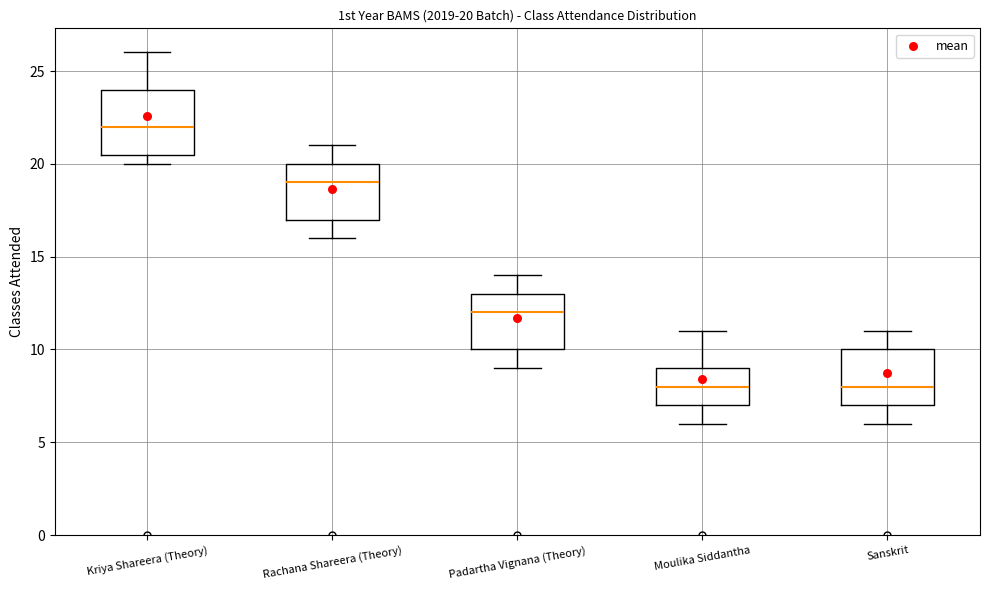

Which box is the tallest, from its lower edge to its upper edge?

Kriya Shareera (Theory)